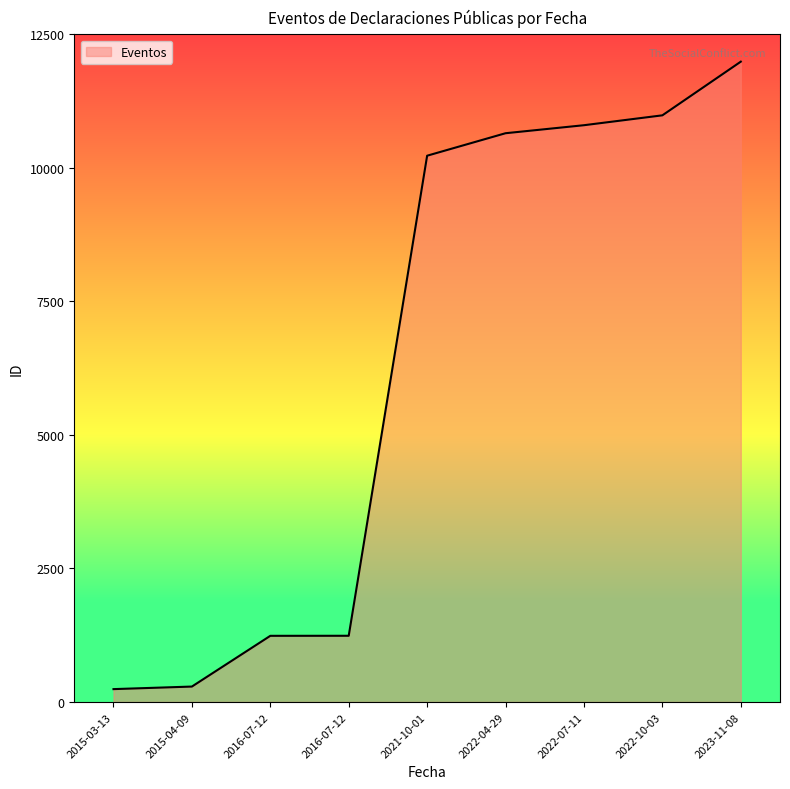

List the labels in order of value, smallest first.

2015-03-13, 2015-04-09, 2016-07-12, 2016-07-12, 2021-10-01, 2022-04-29, 2022-07-11, 2022-10-03, 2023-11-08